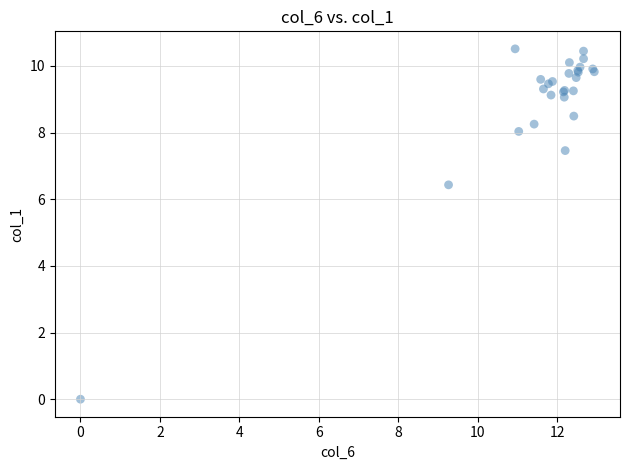

What Y value in the scatter plot is closest to 5?

6.4